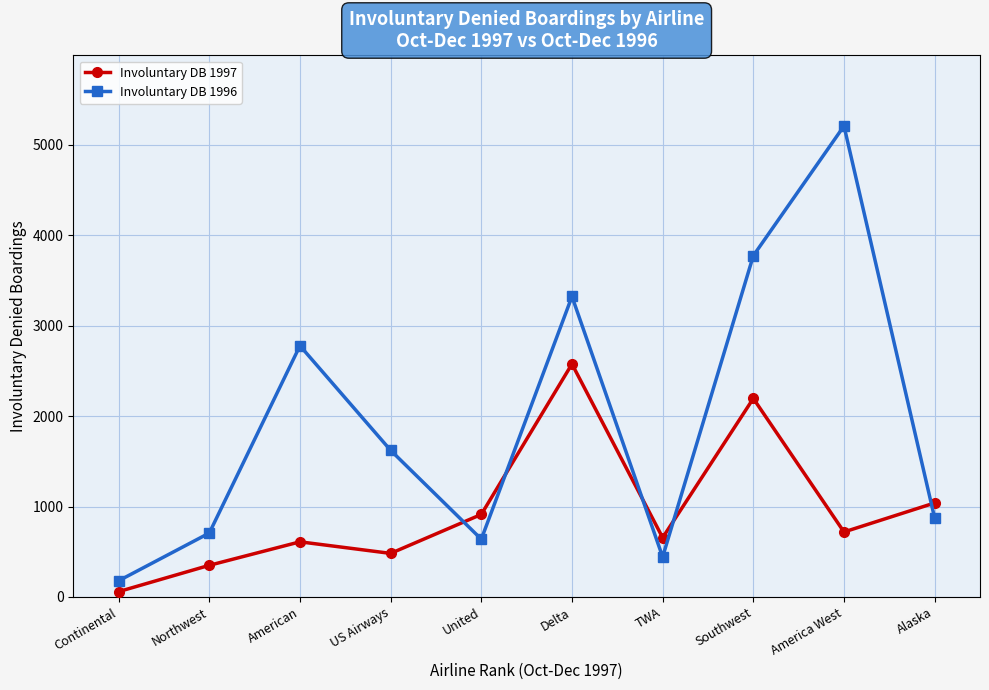

What is the label of the 5th point from the right?

Delta